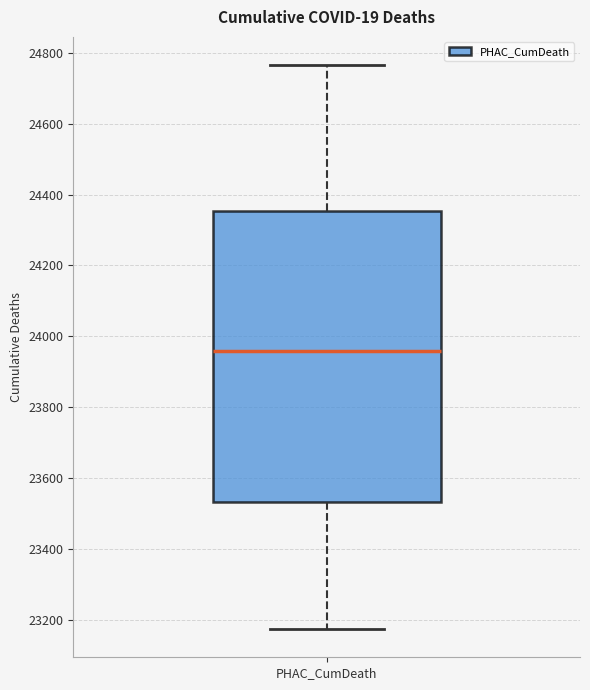

Where does the upper whisker of the box for PHAC_CumDeath end on the y-axis? The values are not printed on the chart, so give them approximately, as read against the axis.

24760